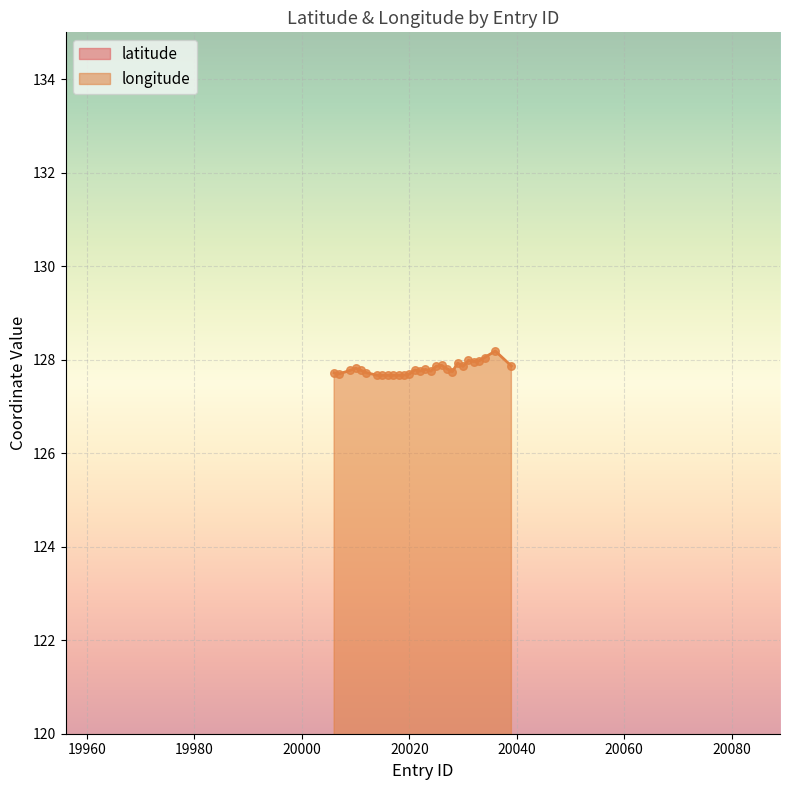

Is the value of latitude at 20010 greater than the value of longitude at 20027?

No